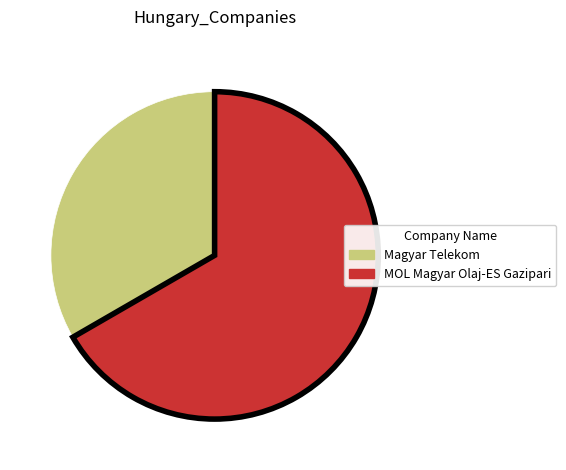

Which slice is the smallest?

Magyar Telekom